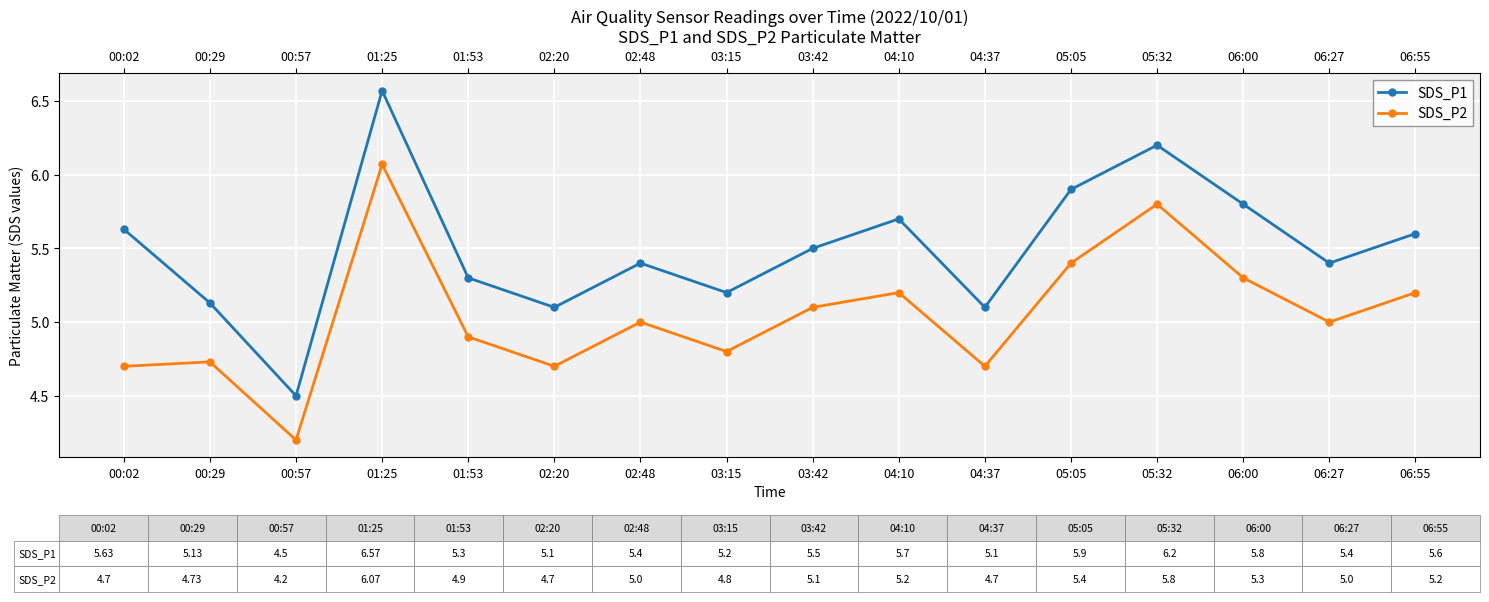

True or false: SDS_P1 and SDS_P2 intersect in this chart.

False